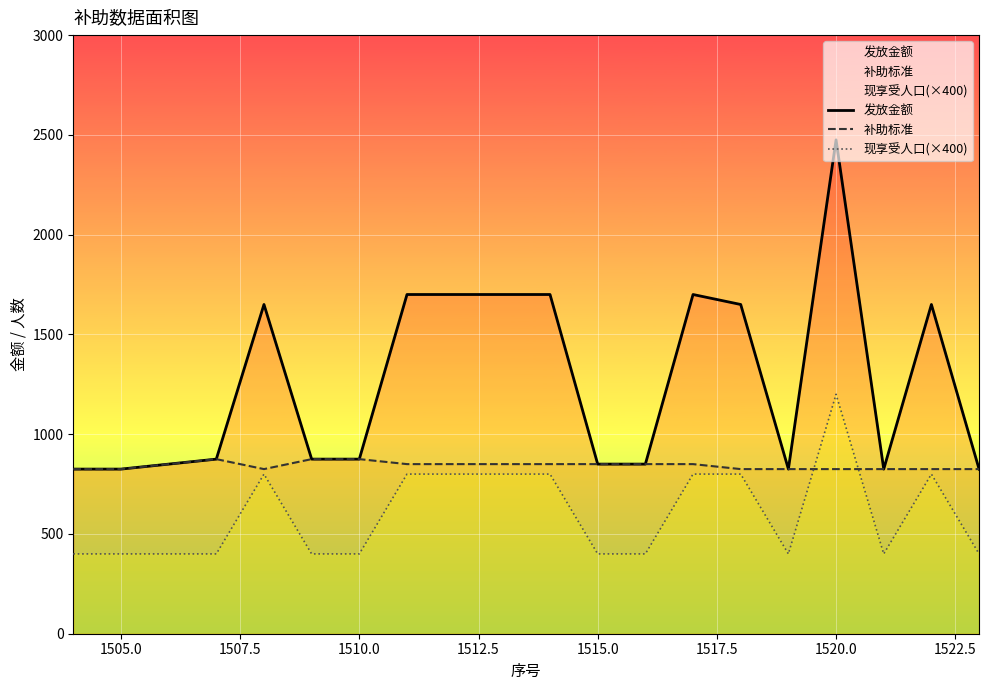

How many series are shown in this chart?

3